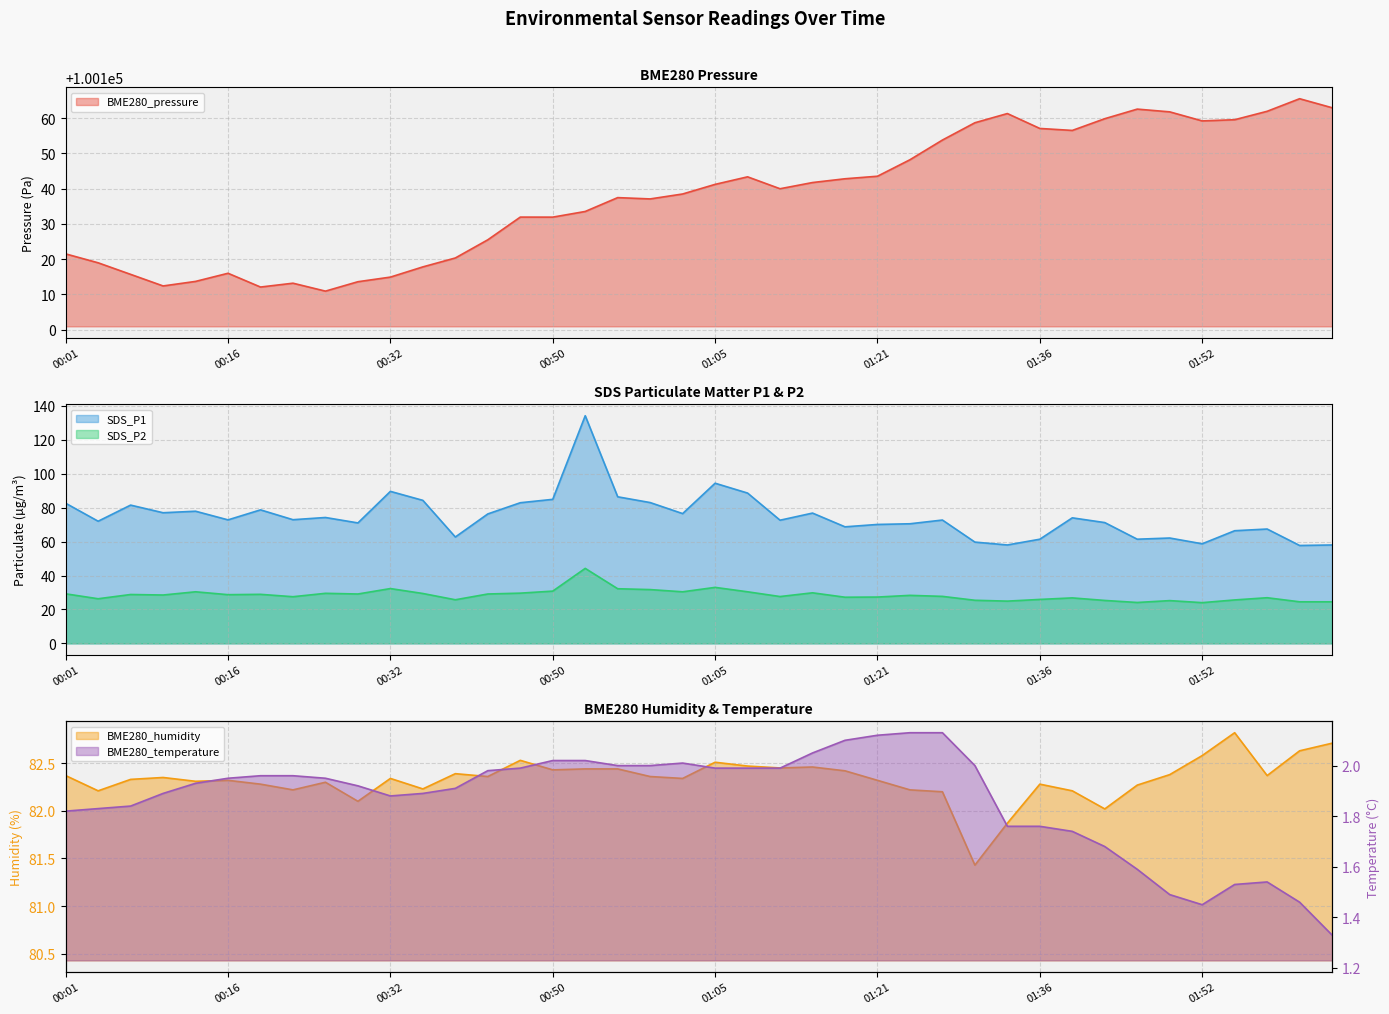

Reading left to right, extract all data points from this chart.

BME280_pressure: 00:01=100121.5	00:04=100118.9	00:07=100115.7	00:10=100112.4	00:13=100113.7	00:16=100116.0	00:19=100112.1	00:22=100113.2	00:25=100110.9	00:29=100113.6	00:32=100114.9	00:35=100117.8	00:38=100120.3	00:44=100125.5	00:47=100131.9	00:50=100131.9	00:53=100133.5	00:56=100137.4	00:59=100137.1	01:02=100138.5	01:05=100141.2	01:09=100143.4	01:12=100140.0	01:15=100141.7	01:18=100142.8	01:21=100143.5	01:24=100148.2	01:27=100153.8	01:30=100158.7	01:33=100161.3	01:36=100157.1	01:39=100156.5	01:42=100159.9	01:45=100162.6	01:48=100161.8	01:52=100159.2	01:55=100159.6	01:58=100161.9	02:01=100165.5	02:04=100163.0
SDS_P1: 00:01=82.6	00:04=72.0	00:07=81.5	00:10=77.0	00:13=77.9	00:16=72.8	00:19=78.7	00:22=72.9	00:25=74.2	00:29=71.0	00:32=89.6	00:35=84.3	00:38=62.7	00:44=76.3	00:47=82.9	00:50=84.9	00:53=134.2	00:56=86.4	00:59=83.0	01:02=76.5	01:05=94.4	01:09=88.6	01:12=72.6	01:15=76.8	01:18=68.7	01:21=70.1	01:24=70.5	01:27=72.7	01:30=59.7	01:33=58.0	01:36=61.4	01:39=74.0	01:42=71.2	01:45=61.4	01:48=62.1	01:52=58.7	01:55=66.4	01:58=67.4	02:01=57.7	02:04=58.0
SDS_P2: 00:01=29.2	00:04=26.3	00:07=28.8	00:10=28.5	00:13=30.4	00:16=28.7	00:19=28.9	00:22=27.5	00:25=29.5	00:29=29.1	00:32=32.3	00:35=29.4	00:38=25.7	00:44=29.1	00:47=29.6	00:50=30.8	00:53=44.2	00:56=32.2	00:59=31.7	01:02=30.4	01:05=33.0	01:09=30.4	01:12=27.6	01:15=29.8	01:18=27.2	01:21=27.3	01:24=28.3	01:27=27.7	01:30=25.4	01:33=24.9	01:36=25.9	01:39=26.8	01:42=25.3	01:45=24.1	01:48=25.2	01:52=24.0	01:55=25.6	01:58=26.9	02:01=24.5	02:04=24.5
BME280_humidity: 00:01=82.4	00:04=82.2	00:07=82.3	00:10=82.3	00:13=82.3	00:16=82.3	00:19=82.3	00:22=82.2	00:25=82.3	00:29=82.1	00:32=82.3	00:35=82.2	00:38=82.4	00:44=82.4	00:47=82.5	00:50=82.4	00:53=82.4	00:56=82.4	00:59=82.4	01:02=82.3	01:05=82.5	01:09=82.5	01:12=82.5	01:15=82.5	01:18=82.4	01:21=82.3	01:24=82.2	01:27=82.2	01:30=81.4	01:33=81.9	01:36=82.3	01:39=82.2	01:42=82.0	01:45=82.3	01:48=82.4	01:52=82.6	01:55=82.8	01:58=82.4	02:01=82.6	02:04=82.7
BME280_temperature: 00:01=1.8	00:04=1.8	00:07=1.8	00:10=1.9	00:13=1.9	00:16=1.9	00:19=2.0	00:22=2.0	00:25=1.9	00:29=1.9	00:32=1.9	00:35=1.9	00:38=1.9	00:44=2.0	00:47=2.0	00:50=2.0	00:53=2.0	00:56=2.0	00:59=2.0	01:02=2.0	01:05=2.0	01:09=2.0	01:12=2.0	01:15=2.0	01:18=2.1	01:21=2.1	01:24=2.1	01:27=2.1	01:30=2.0	01:33=1.8	01:36=1.8	01:39=1.7	01:42=1.7	01:45=1.6	01:48=1.5	01:52=1.4	01:55=1.5	01:58=1.5	02:01=1.5	02:04=1.3